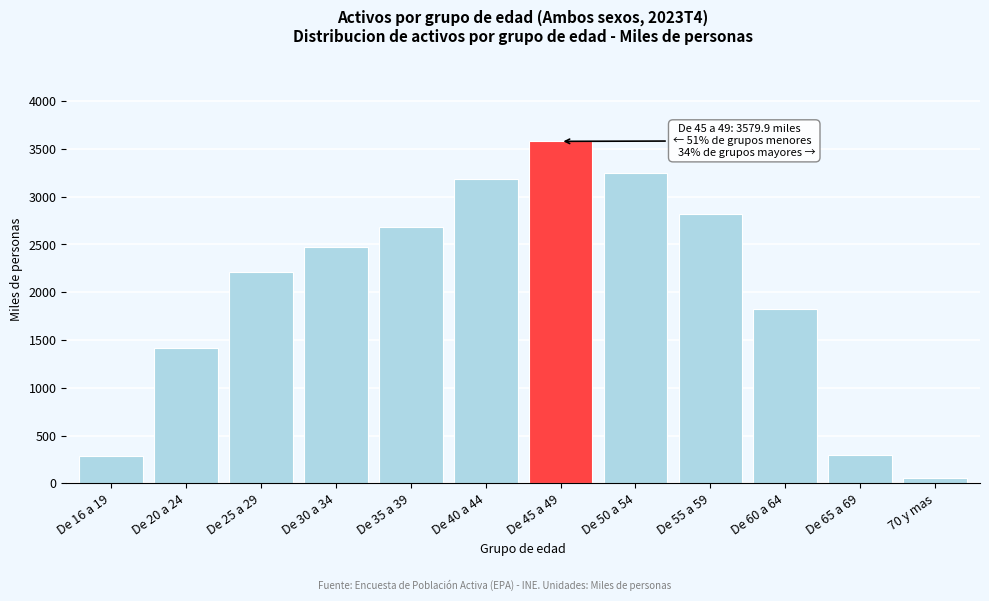

Approximately how many times larger is the value at De 40 a 44 compared to De 30 a 34?

1.3